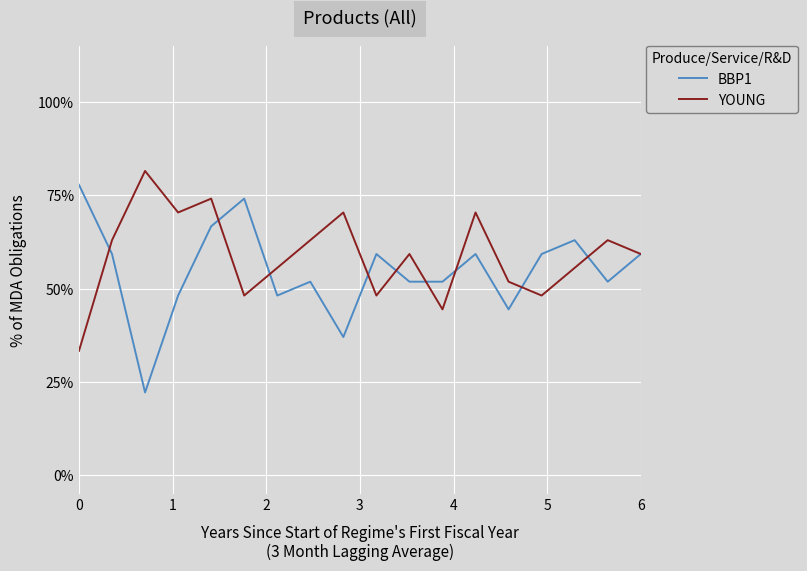

What is the sum of all YOUNG values?

10.6